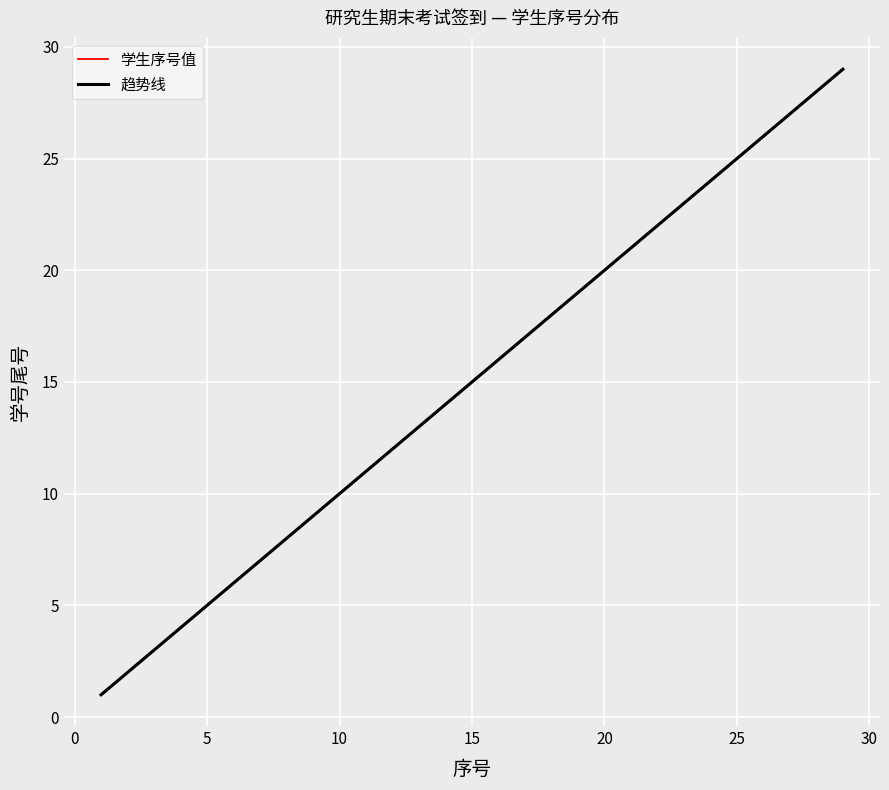

Between which two adjacent categories do 学生序号值 and 趋势线 first intersect?

15 and 20